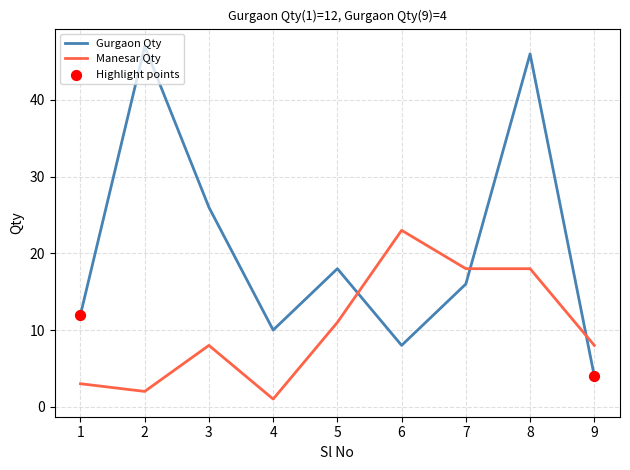

Which series changed the most between 4 and 8?

Gurgaon Qty